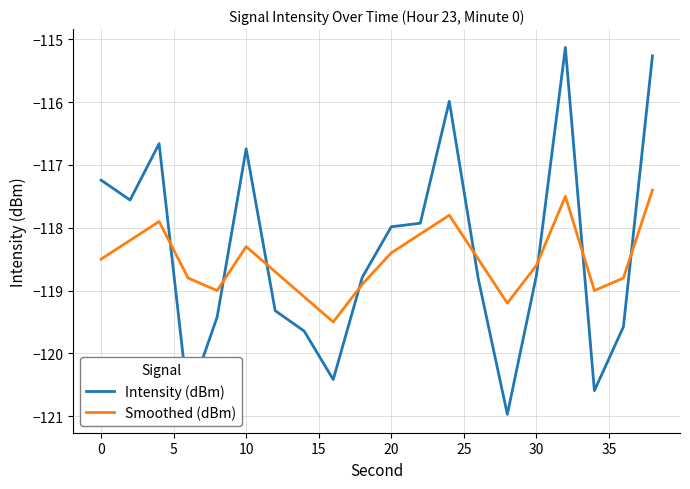

Rank the series by their maximum value, from lowest to highest.

Smoothed (dBm), Intensity (dBm)